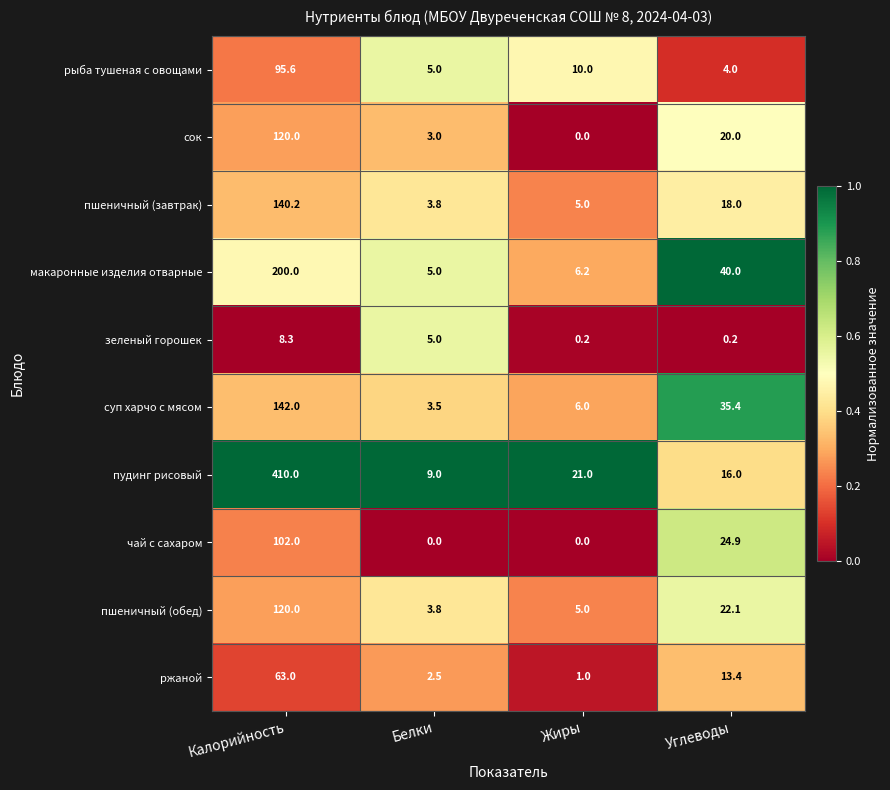

Which category has the highest value across all series?

Калорийность